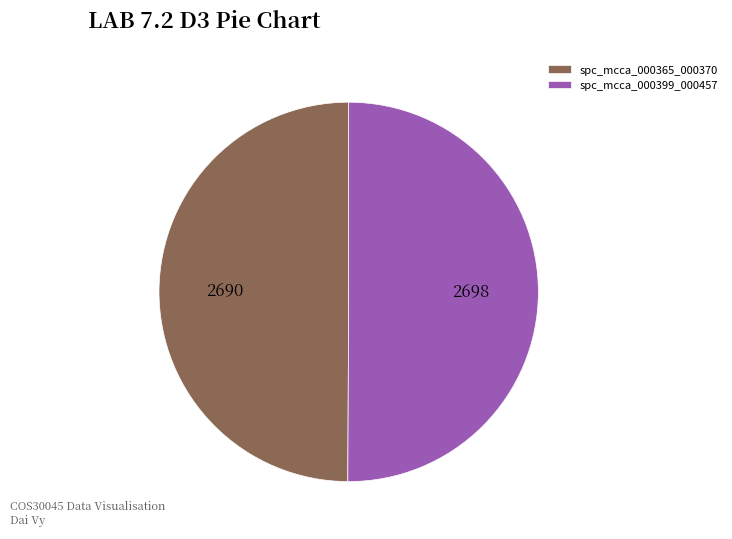

Count the number of slices in the pie.

2